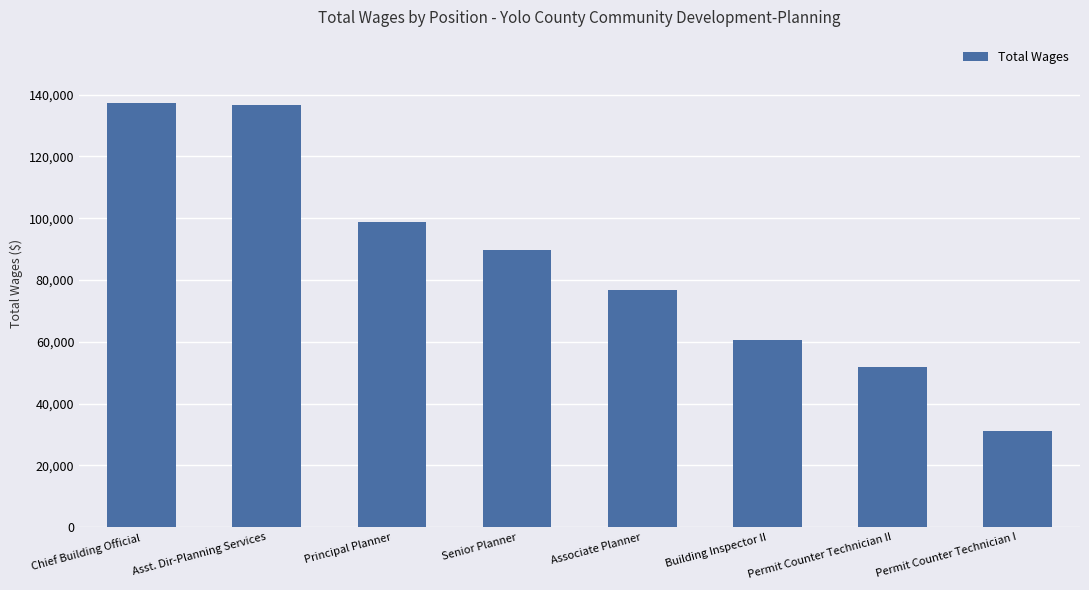

Count the number of categories in the chart.

8